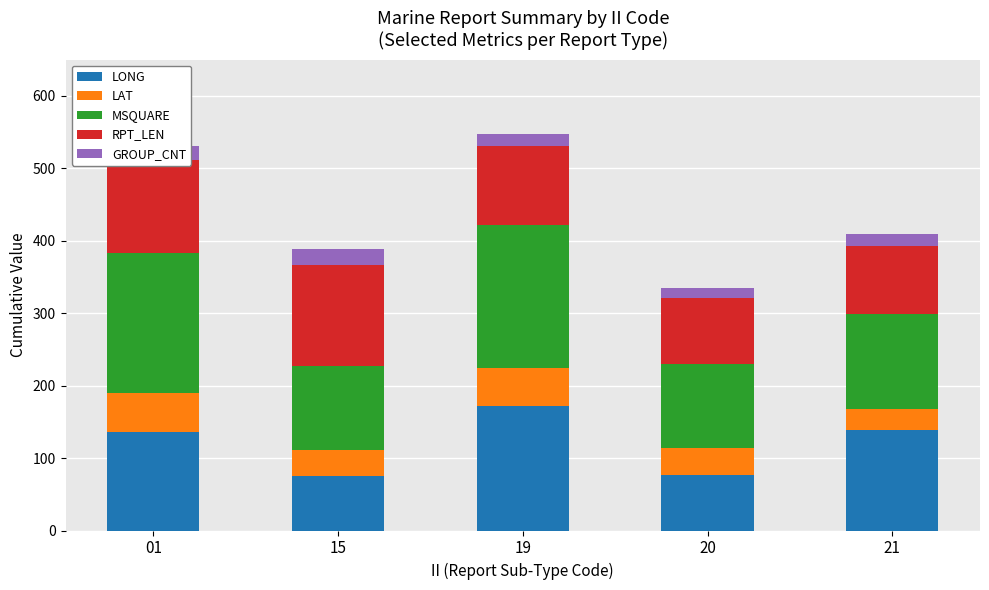

The value of LONG at 20 is 117.2. True or false?

False